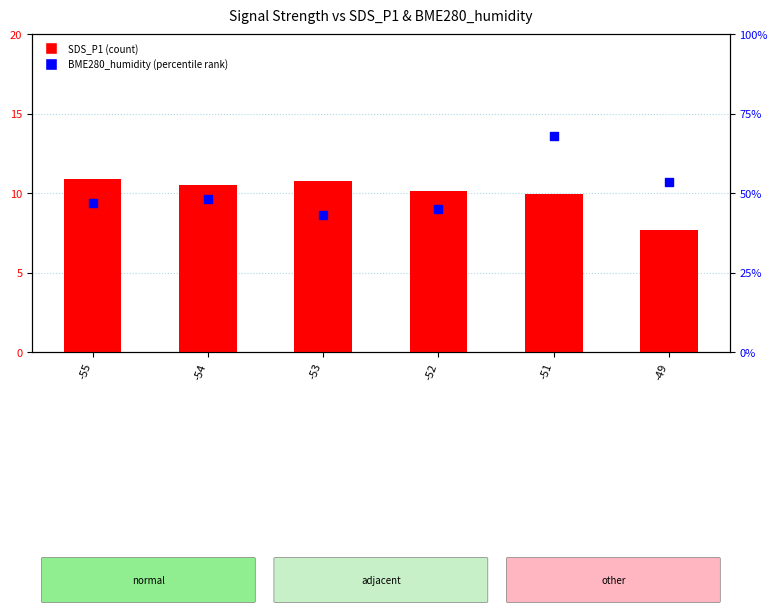

What are all the series names shown in the legend?

SDS_P1 (count), BME280_humidity (percentile rank)